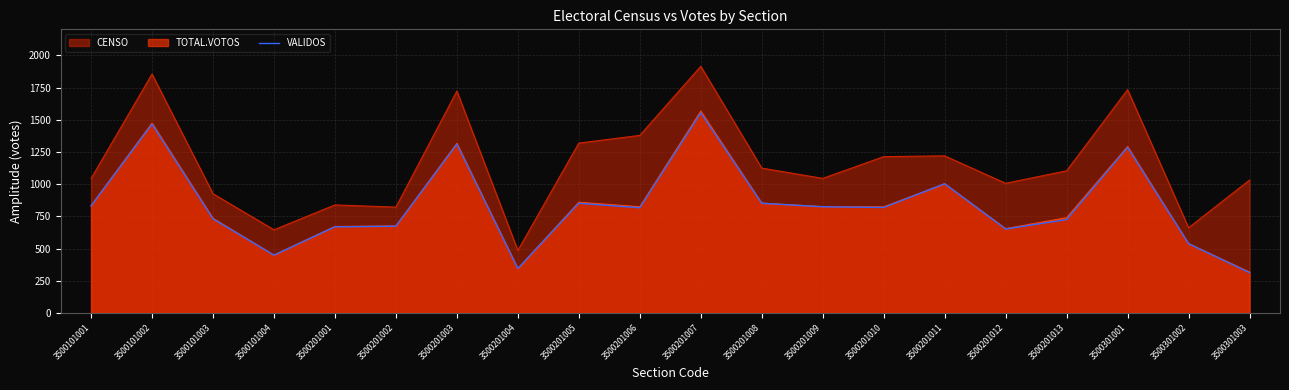

Which series has the largest range (max minus min)?

CENSO